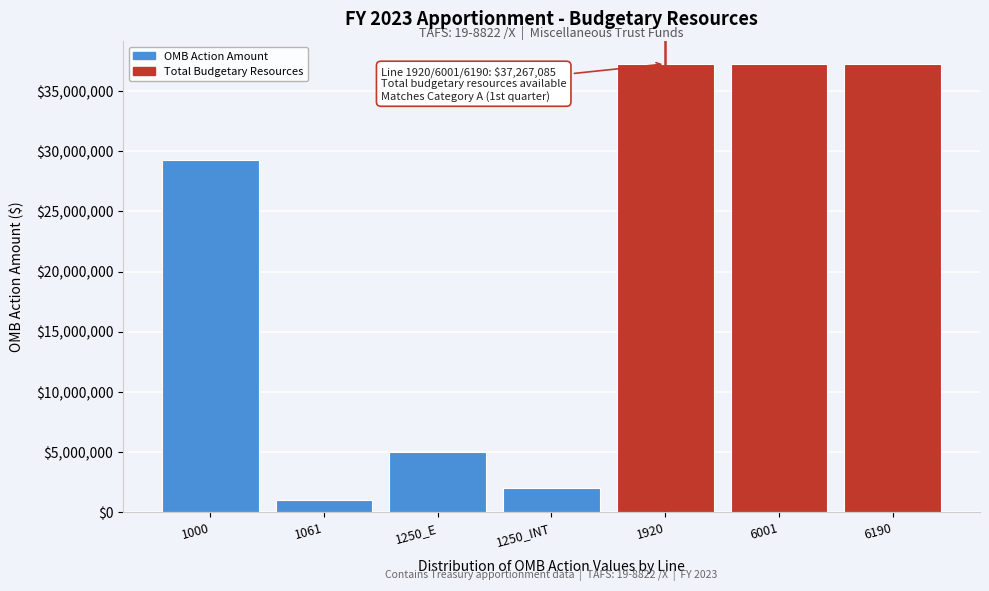

Reading left to right, list all the values displayed in this chart.

1000=29267085	1061=1000000	1250_E=5000000	1250_INT=2000000	1920=37267085	6001=37267085	6190=37267085